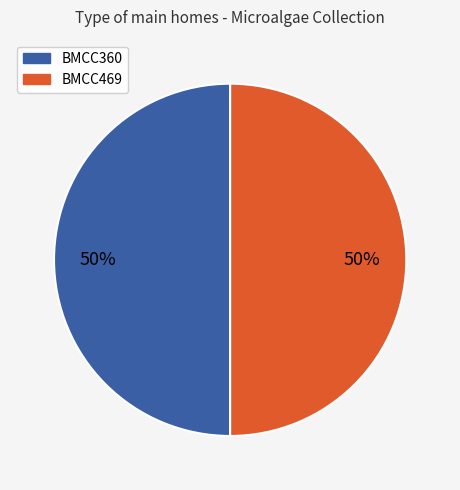

What is the ratio of the value at BMCC360 to the value at BMCC469?

1.0